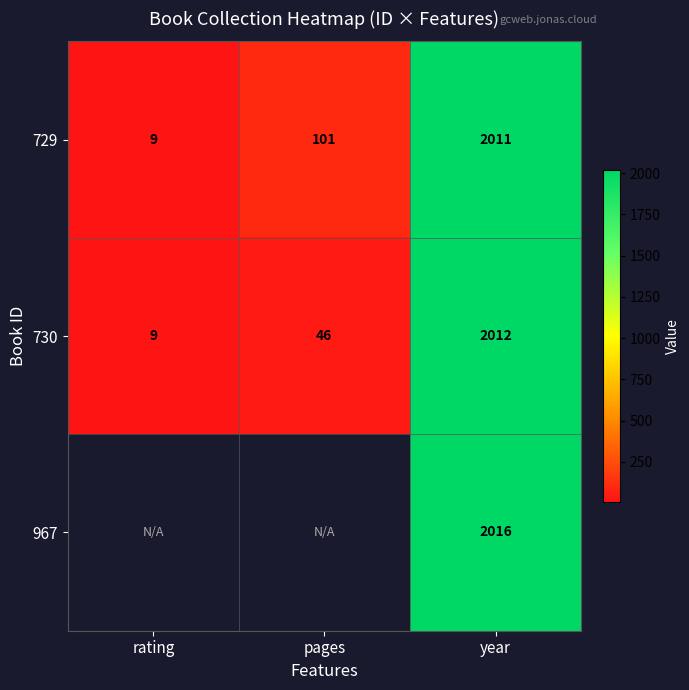

Between pages and rating, which is larger?

pages